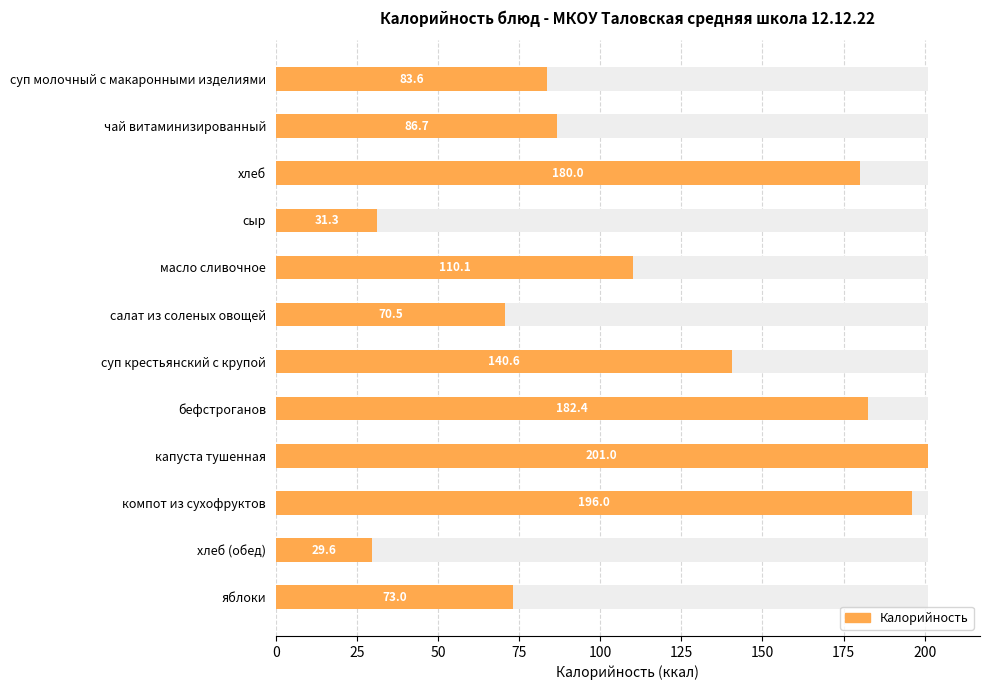

What is the maximum value shown in the chart?

201.0